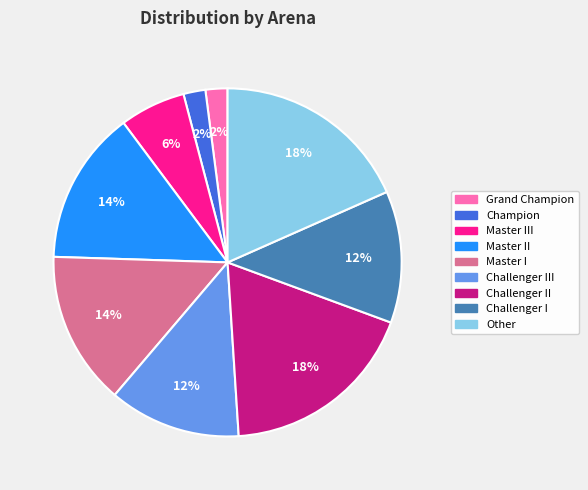

To the nearest percent, what is the difference between the largest and smallest slice percentages?

16%